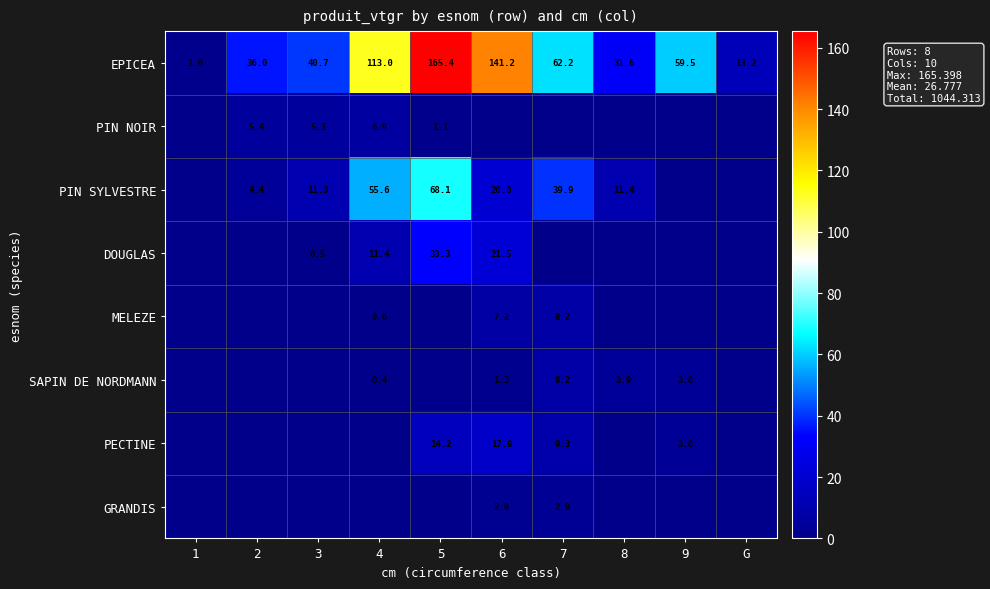

What is the difference between the PIN NOIR values at 3 and 4?

1.6